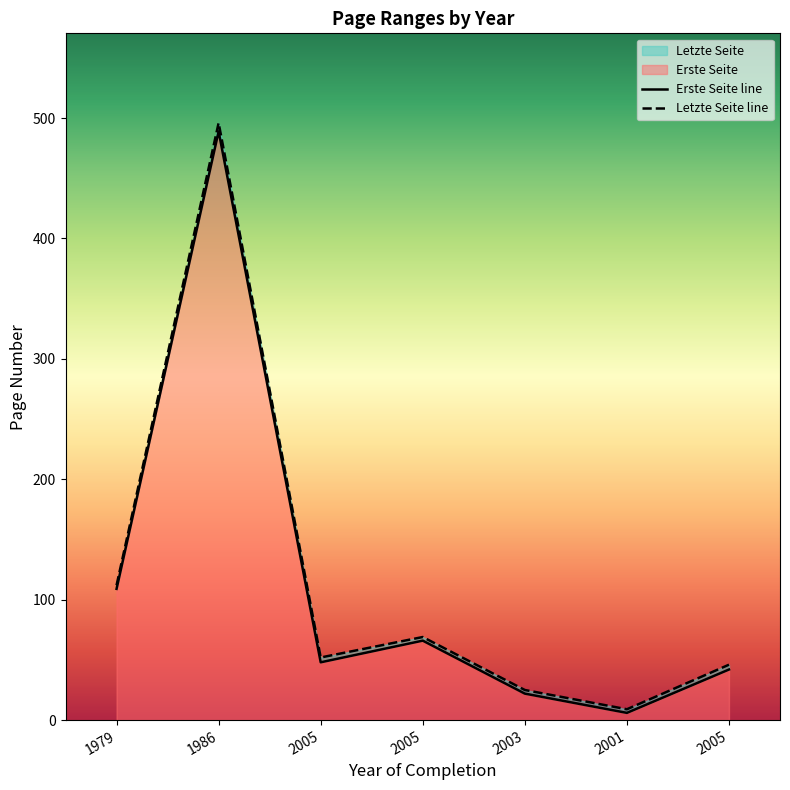

What is the value of the Letzte Seite point at the 1st from the left?

112